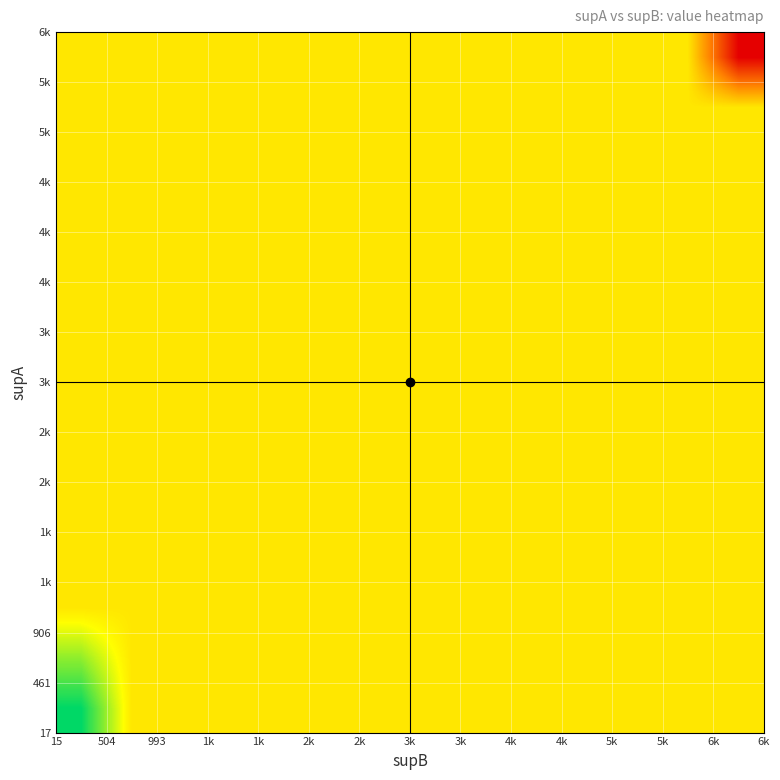

At how many categories does at least one series exceed 0?

14